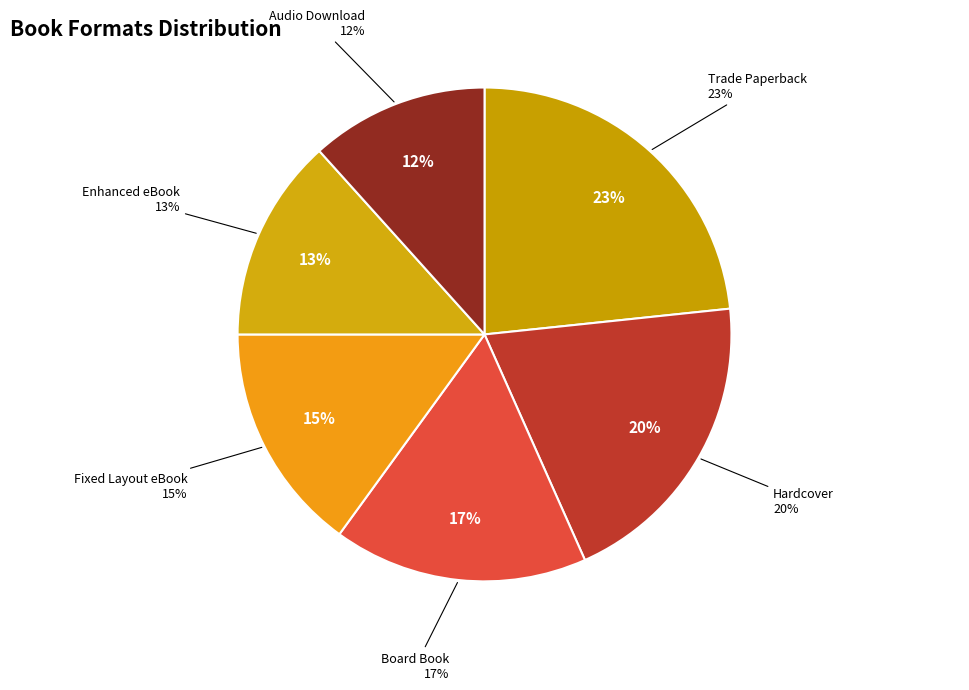

To the nearest percent, what percentage of the pie is Fixed Layout eBook?

15%